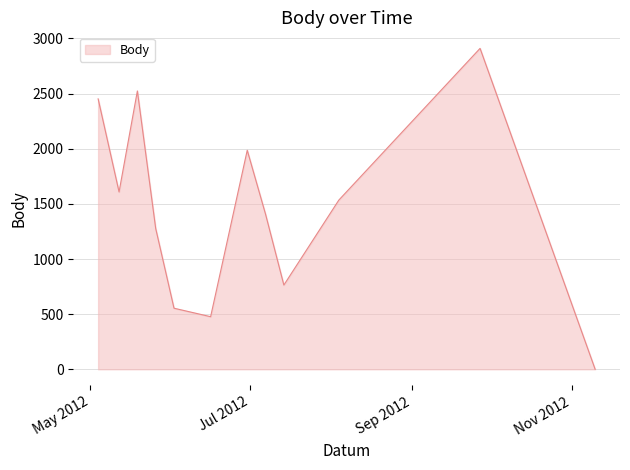

What is the difference between the maximum and minimum values?

2910